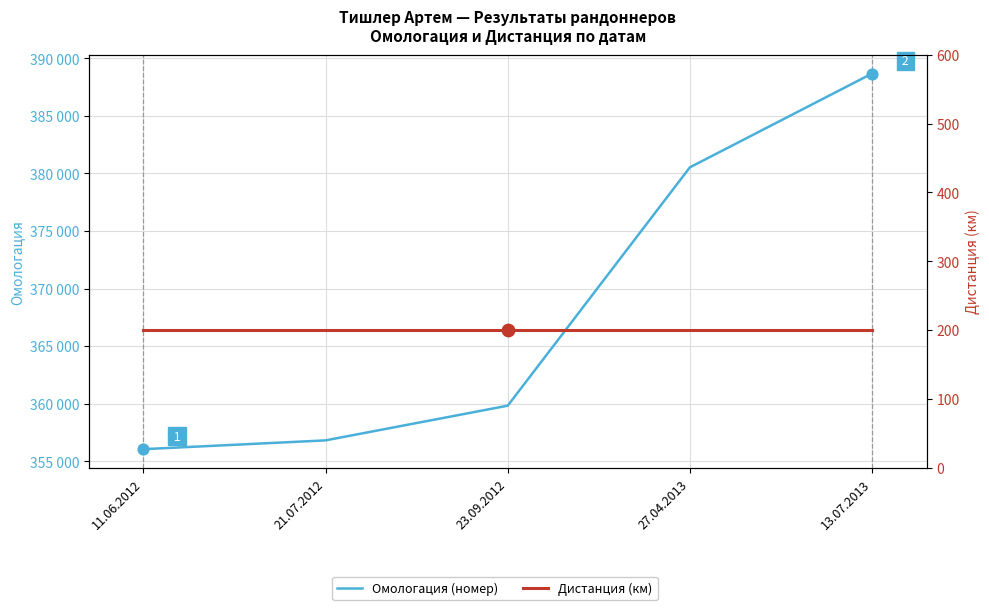

Which series has the largest Y range (max minus min)?

Омологация